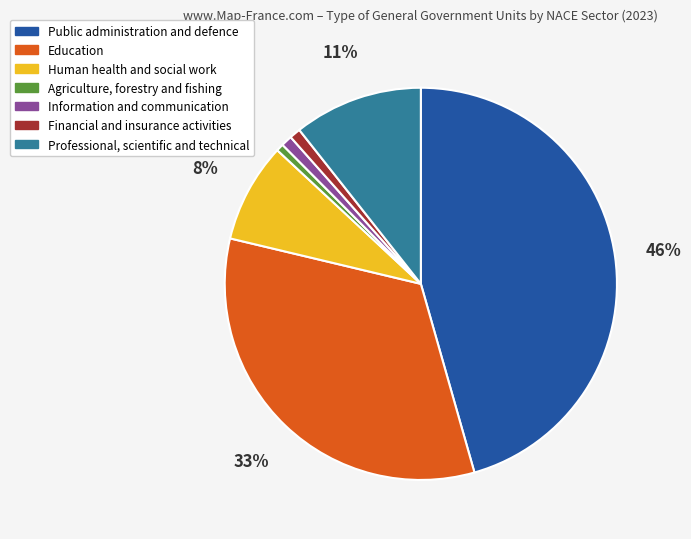

True or false: Education accounts for 27% of the total.

False